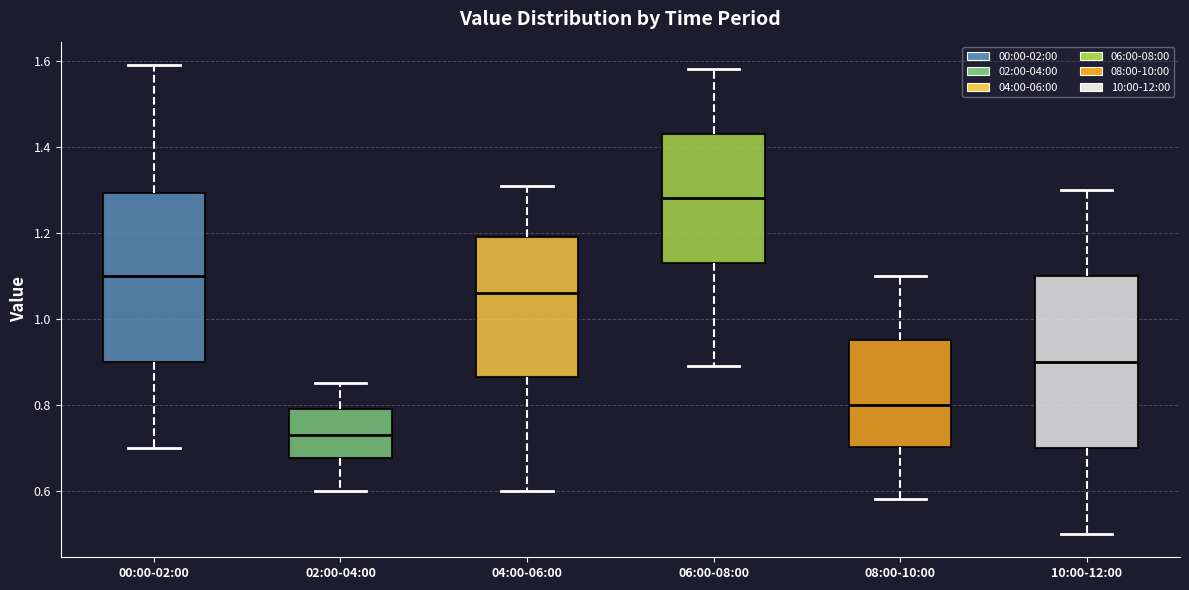

Reading left to right, read every box against the y-axis: the position of its median line, the range the box covers, and the ends of its whiskers. The values are not printed on the chart, so give them approximately, as read against the axis.

00:00-02:00: median 1.10, box 0.90 to 1.30, whiskers 0.70 to 1.60
02:00-04:00: median 0.74, box 0.68 to 0.80, whiskers 0.60 to 0.86
04:00-06:00: median 1.06, box 0.86 to 1.20, whiskers 0.60 to 1.32
06:00-08:00: median 1.28, box 1.14 to 1.44, whiskers 0.90 to 1.58
08:00-10:00: median 0.80, box 0.70 to 0.96, whiskers 0.58 to 1.10
10:00-12:00: median 0.90, box 0.70 to 1.10, whiskers 0.50 to 1.30